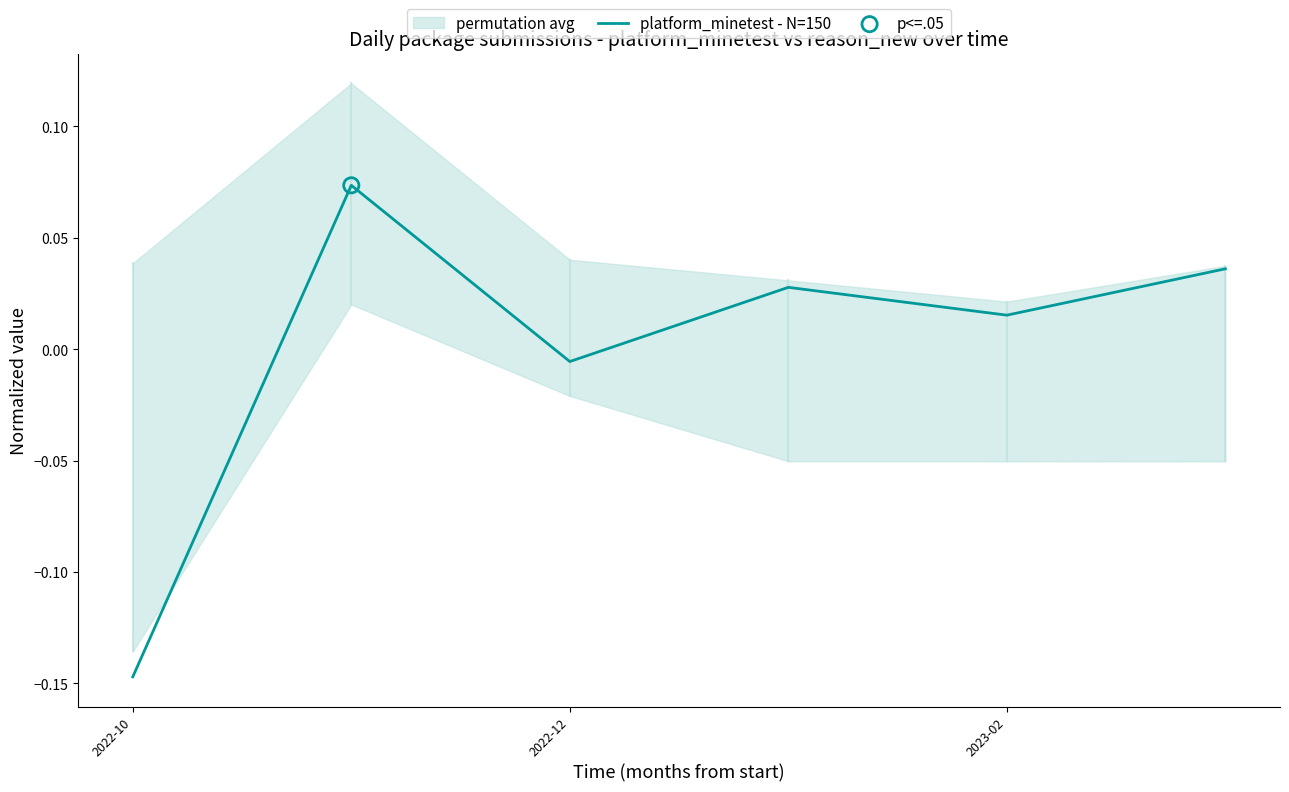

At which label is platform_minetest - N=150 closest to 0?

2022-12